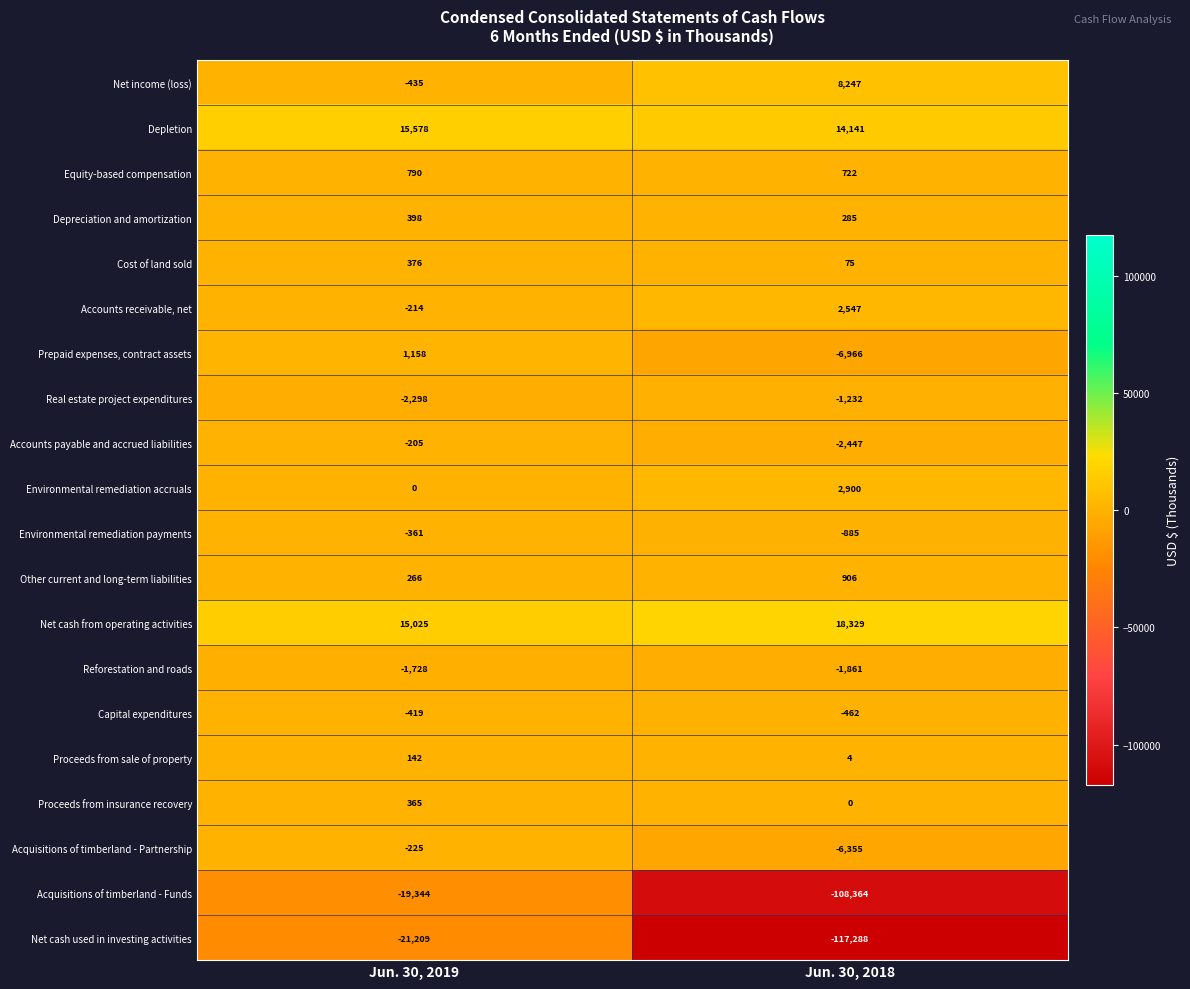

Rank the series at Jun. 30, 2018 from highest to lowest value.

Net cash from operating activities, Depletion, Net income (loss), Environmental remediation accruals, Accounts receivable, net, Other current and long-term liabilities, Equity-based compensation, Depreciation and amortization, Cost of land sold, Proceeds from sale of property, Proceeds from insurance recovery, Capital expenditures, Environmental remediation payments, Real estate project expenditures, Reforestation and roads, Accounts payable and accrued liabilities, Acquisitions of timberland - Partnership, Prepaid expenses, contract assets, Acquisitions of timberland - Funds, Net cash used in investing activities